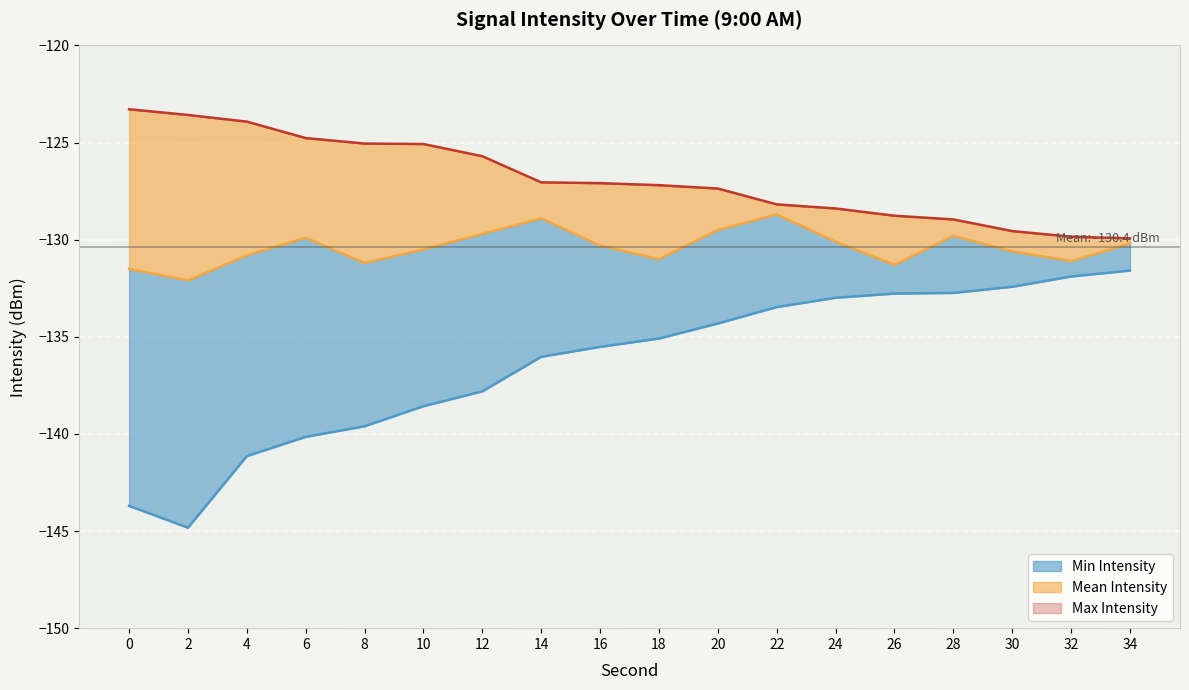

Where is the first local maximum for Mean Intensity?

6